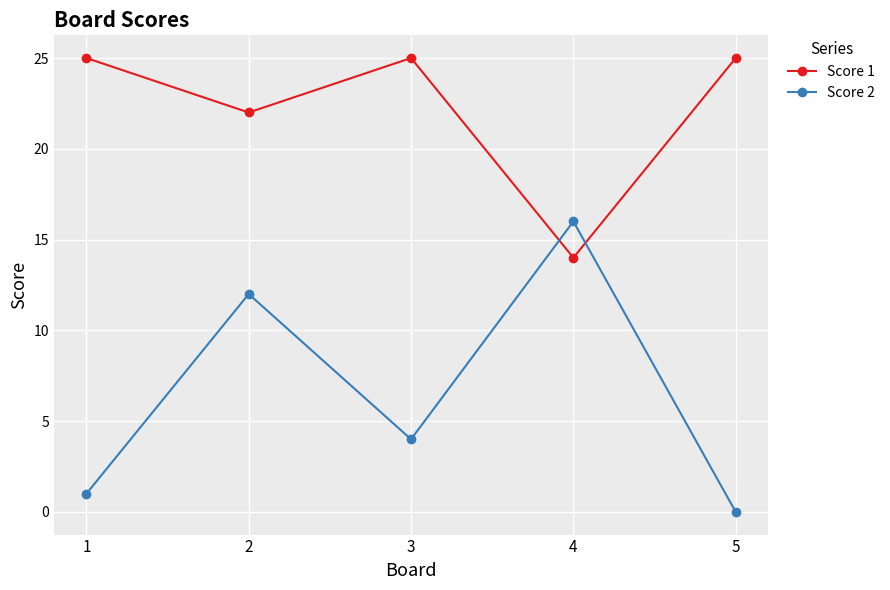

At which category does Score 2 reach its first local peak?

2